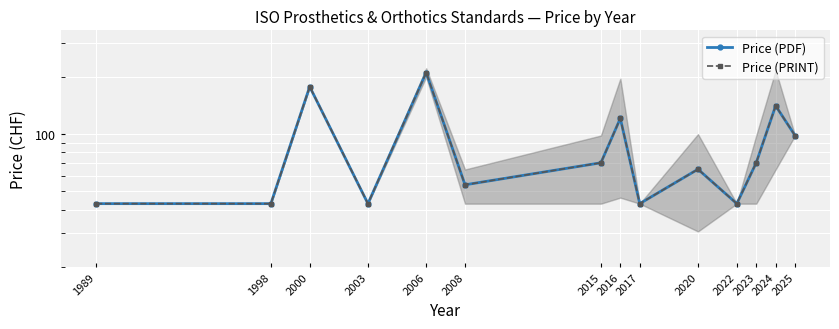

At which label does Price (PRINT) first exceed 70?

2000